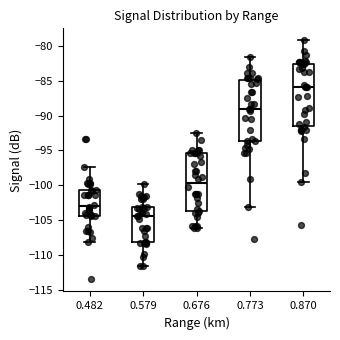

Reading left to right, transcribe this box plot: for each box, give where its median line is, the range the box spans, and where its two whiskers end, as read against the y-axis. The values are not printed on the chart, so give them approximately, as read against the axis.

0.482: median -103.0, box -104.5 to -100.5, whiskers -108.0 to -97.5
0.579: median -104.5, box -108.0 to -103.0, whiskers -111.5 to -100.0
0.676: median -99.5, box -103.5 to -95.5, whiskers -106.0 to -92.5
0.773: median -89.0, box -93.5 to -85.0, whiskers -103.0 to -81.5
0.870: median -86.0, box -91.5 to -82.5, whiskers -99.5 to -79.0